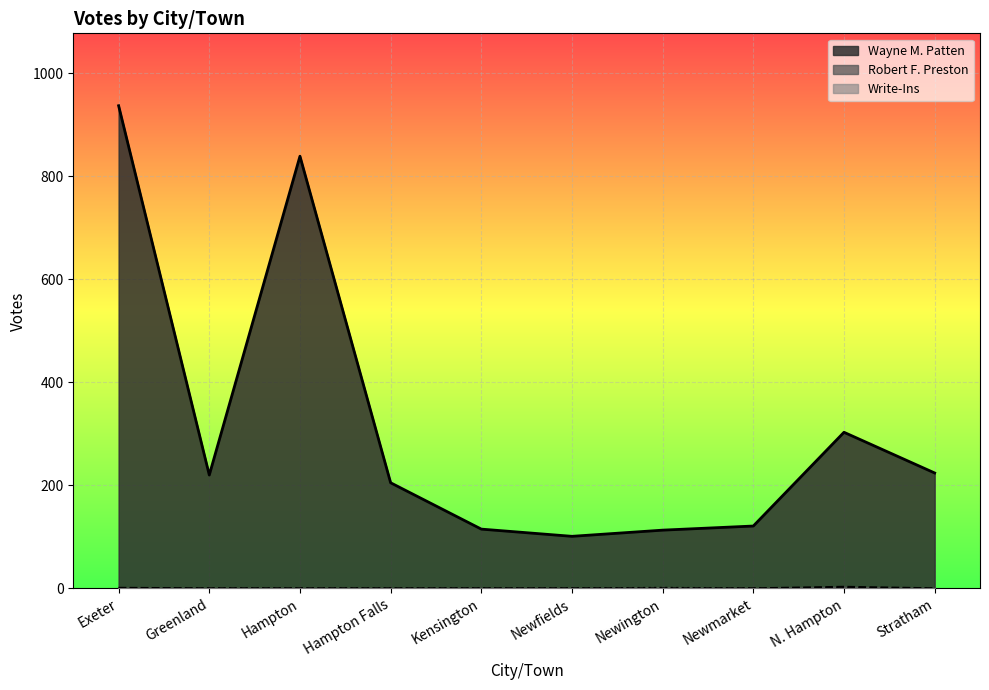

True or false: Wayne M. Patten has more than 1 interior local peaks.

True